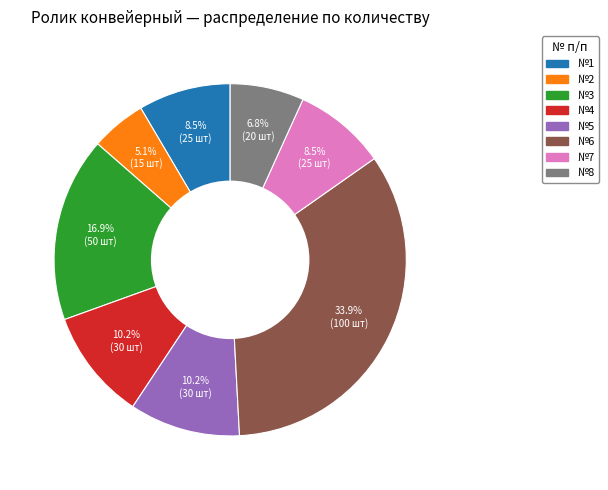

Is there a majority slice in this chart?

No